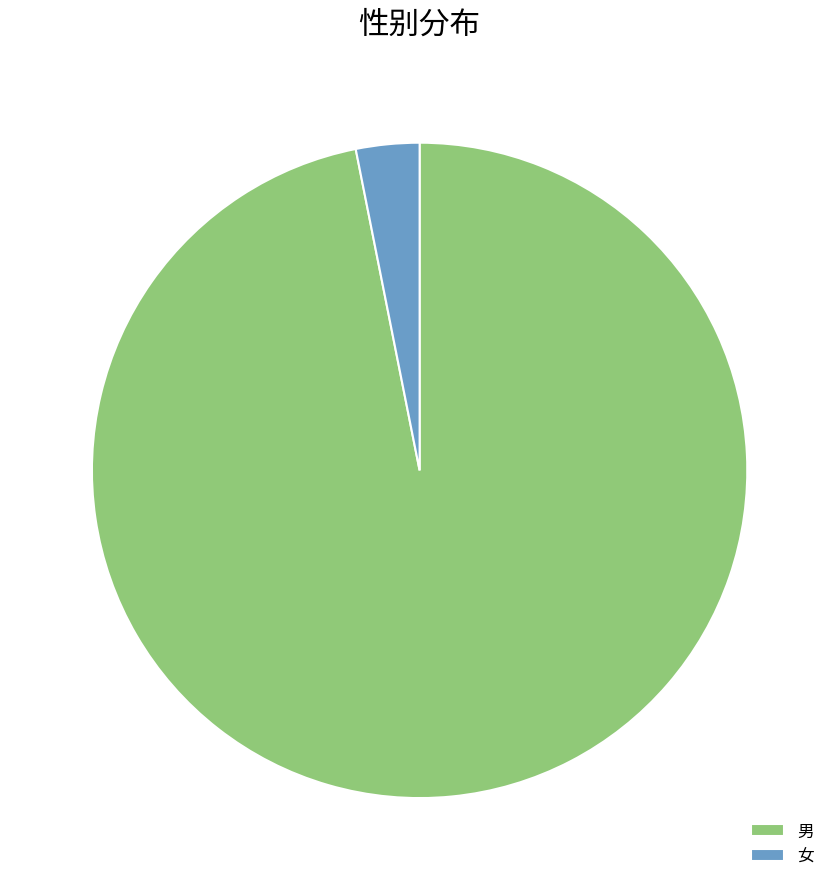

Is the sum of 男 and 女 greater than half?

Yes